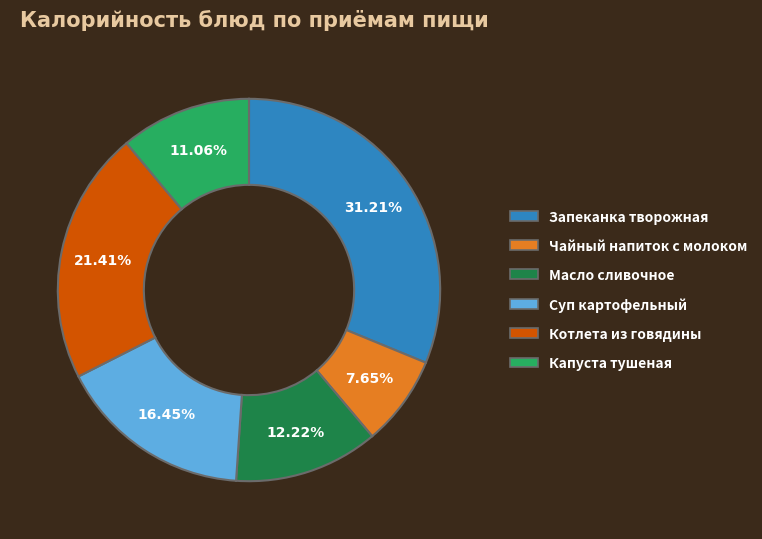

Rank the categories by value from lowest to highest.

Чайный напиток с молоком, Капуста тушеная, Масло сливочное, Суп картофельный, Котлета из говядины, Запеканка творожная